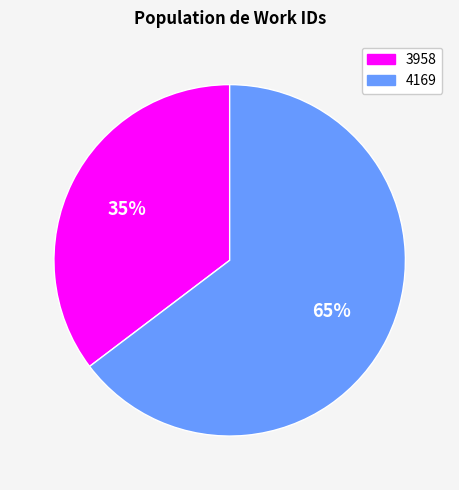

How many segments does this pie chart have?

2